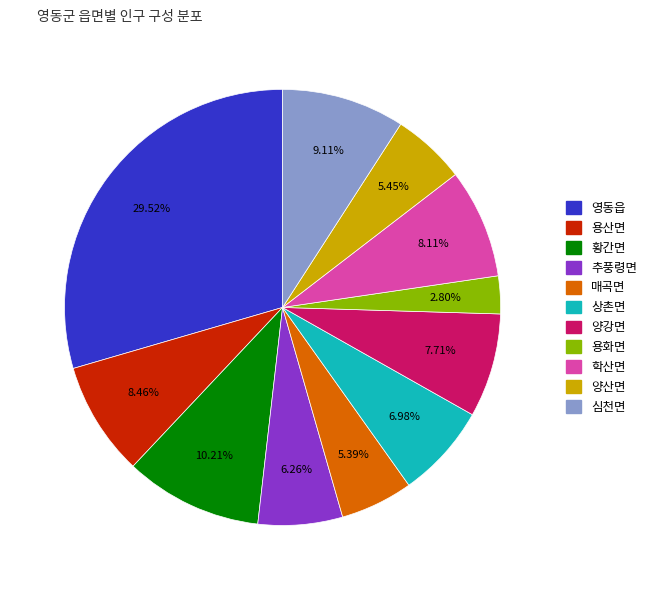

How much of the chart is everything except 용산면?

91.5%